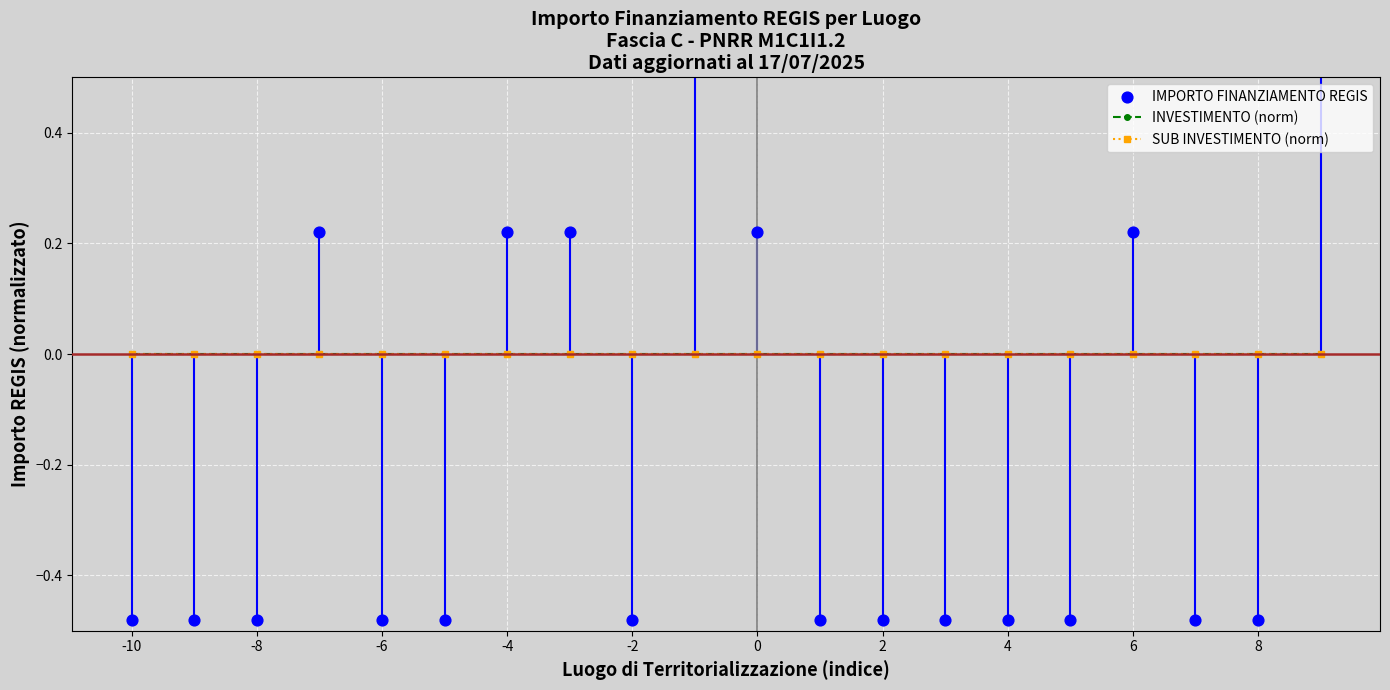

Which series has the largest total across all categories?

INVESTIMENTO (norm)